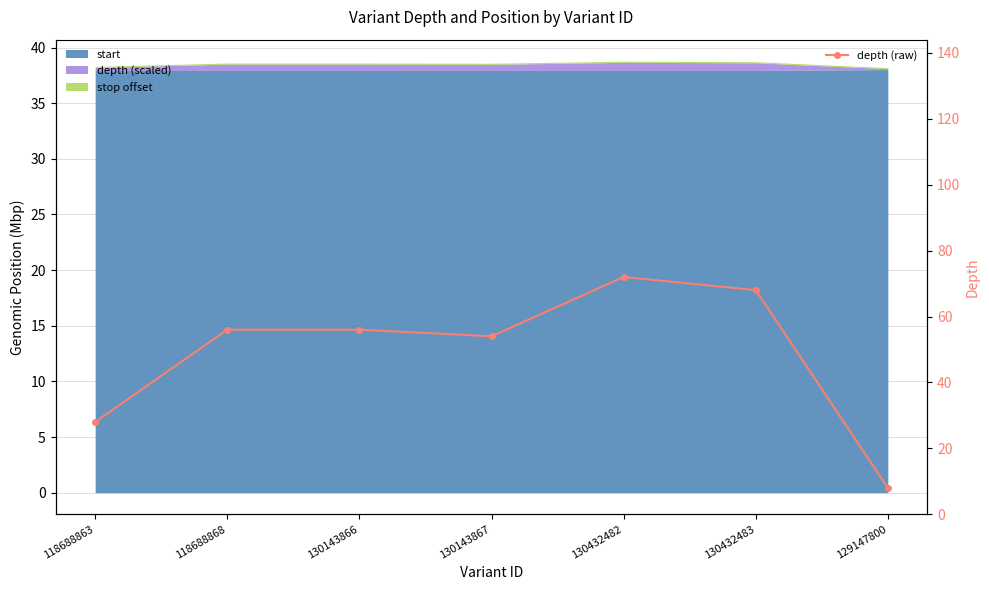

What is the value of the depth (raw) point at the 5th from the left?

72